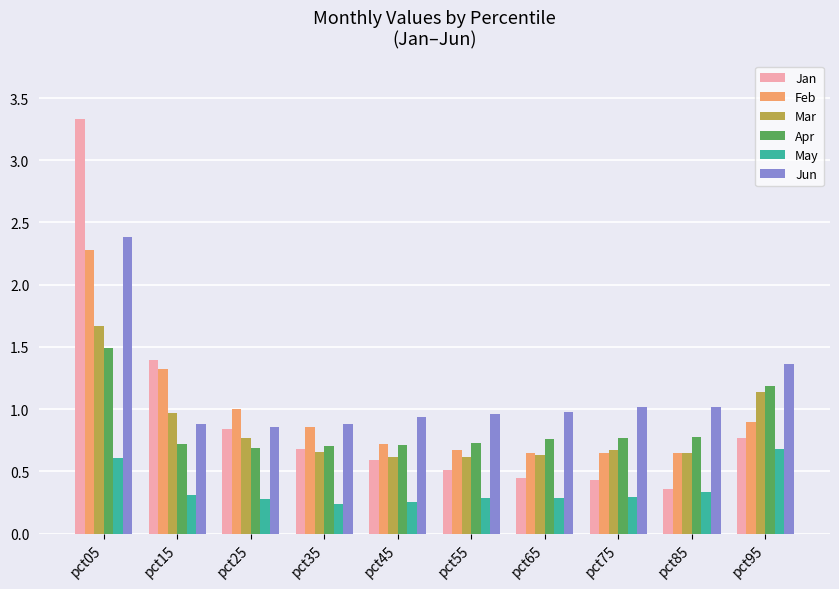

What is the difference between the maximum and second lowest values in the Feb series?

1.6